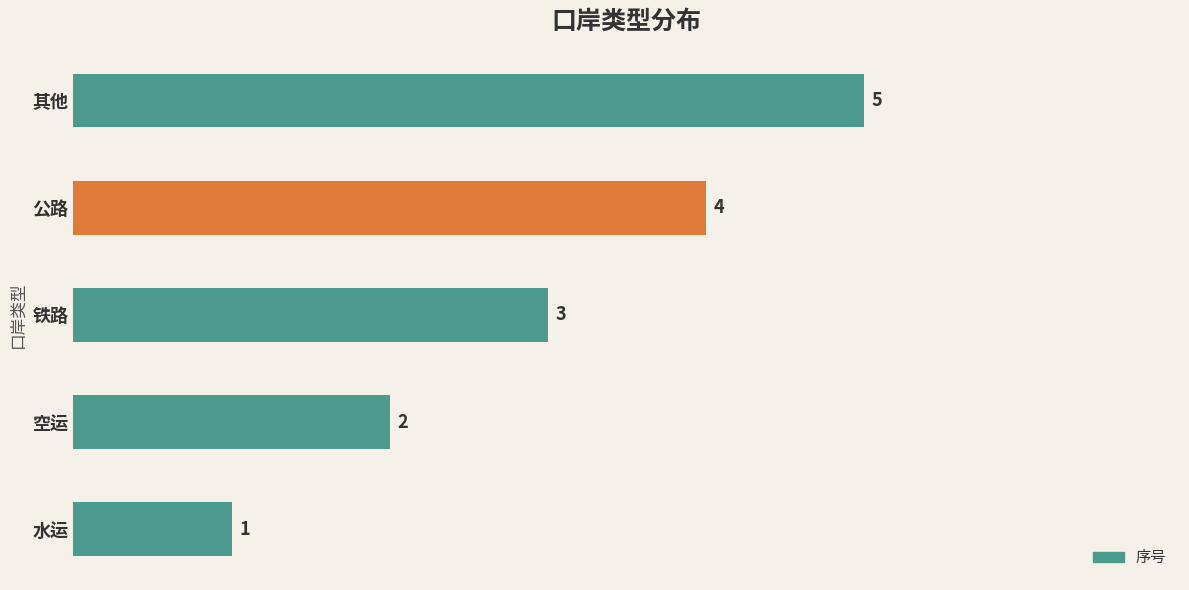

What is the change in value from 铁路 to 公路?

+1